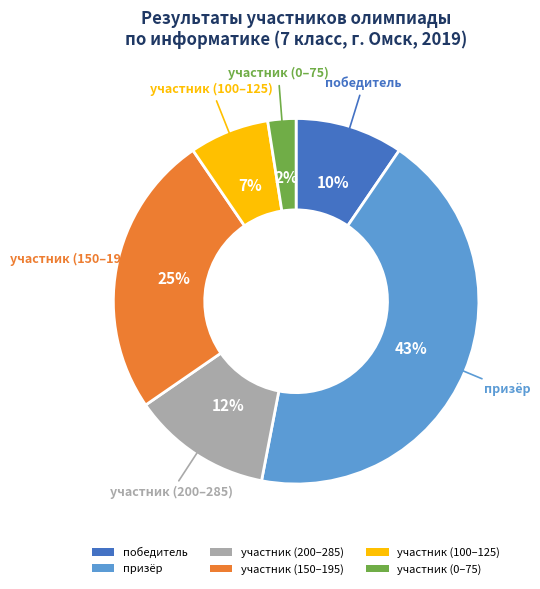

Between участник (0–75) and участник (200–285), which is larger?

участник (200–285)